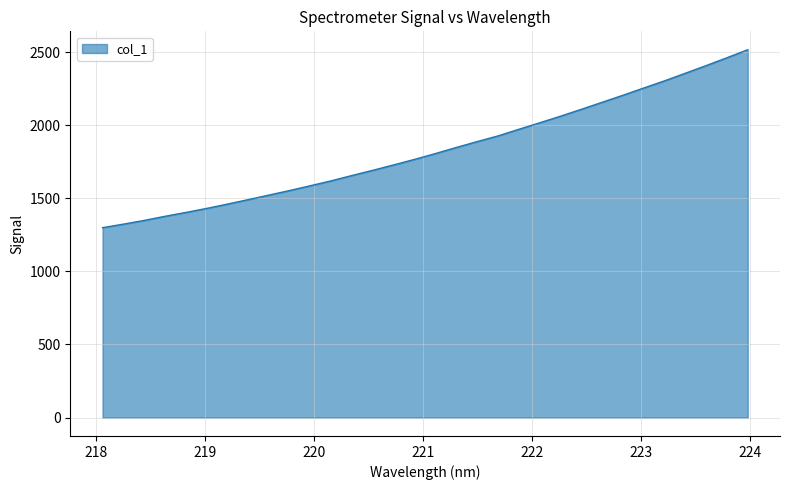

Count the number of data series in this chart.

1